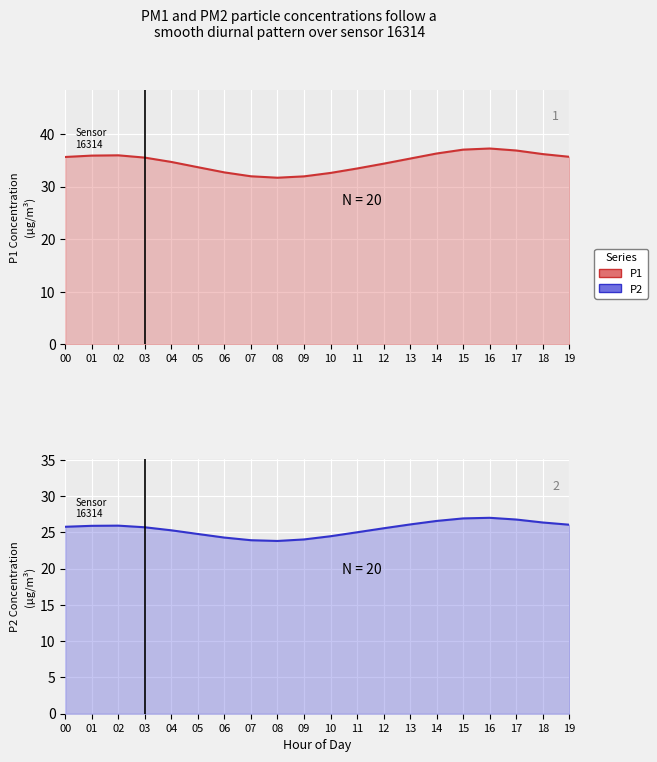

Is it true that P1 equals 34.3 at 12?

True